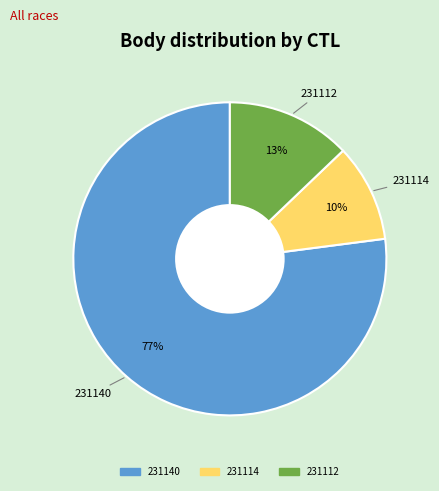

Do 231112 and 231140 together represent more than half of the pie?

Yes